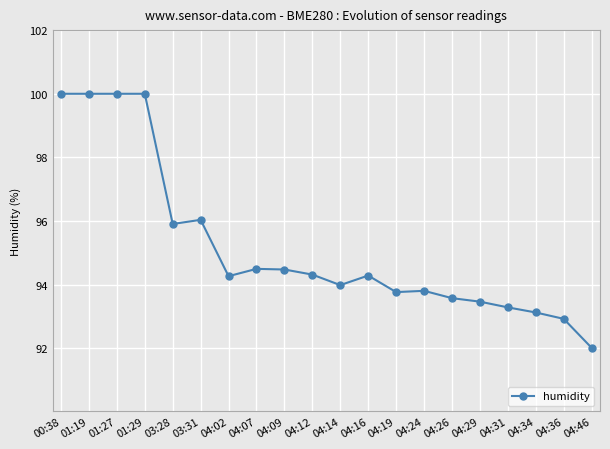

How many lines are shown in the chart?

1